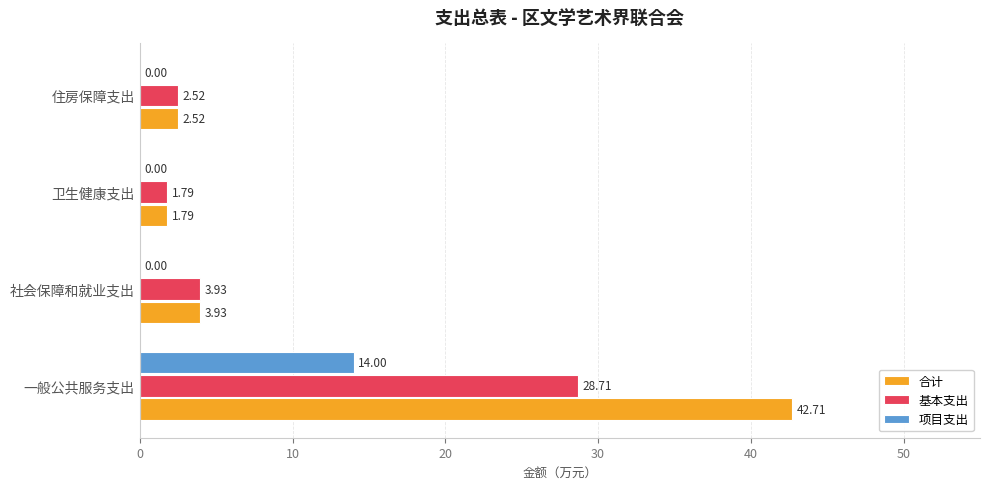

Is the value of 合计 at 住房保障支出 greater than the value of 基本支出 at 卫生健康支出?

Yes